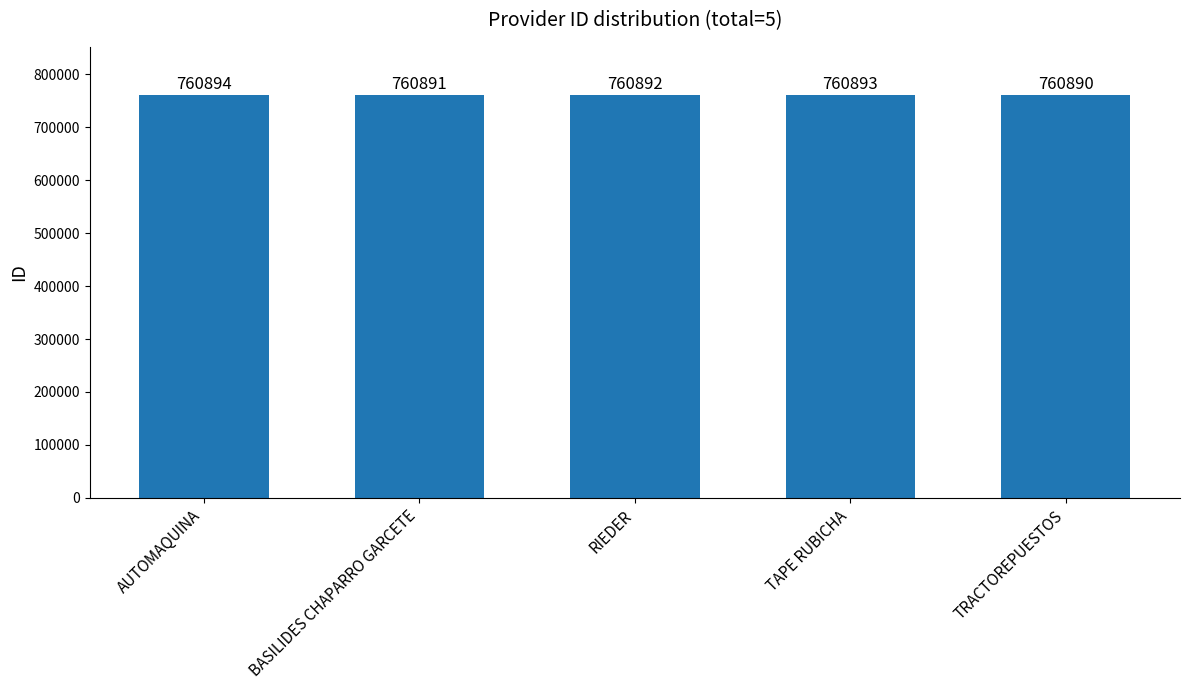

What value does the data have at TAPE RUBICHA?

760893